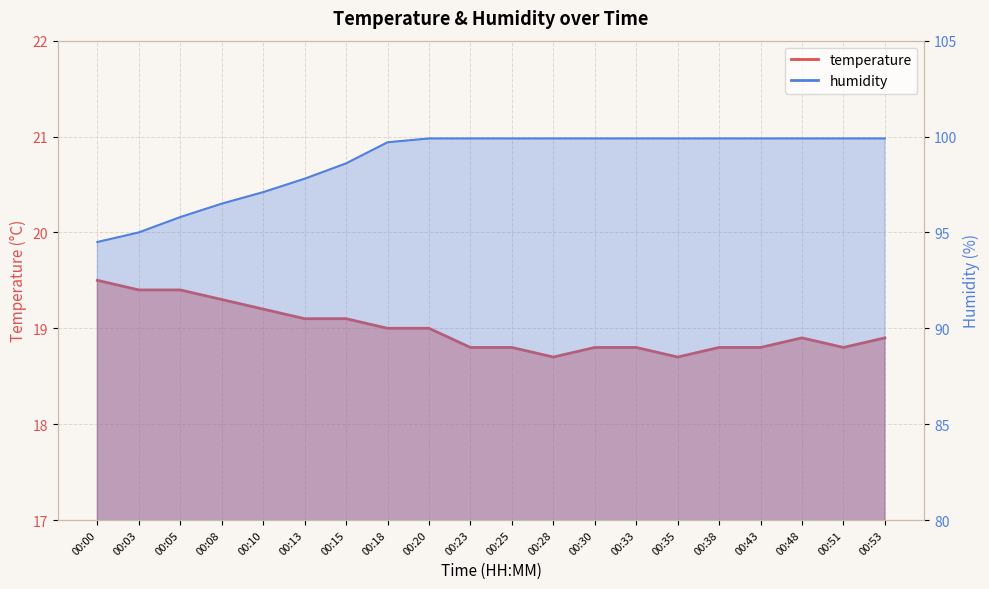

Which series has the widest spread of values?

humidity